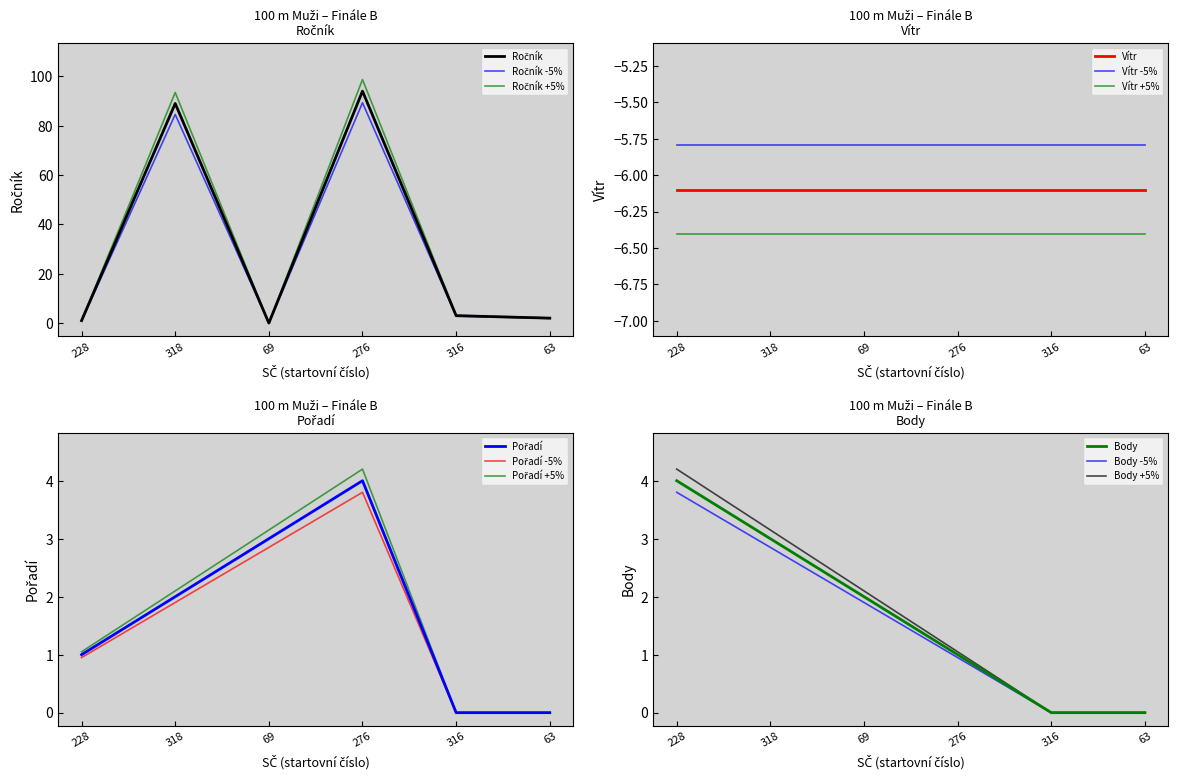

The value of Pořadí at 63 is 0. True or false?

True